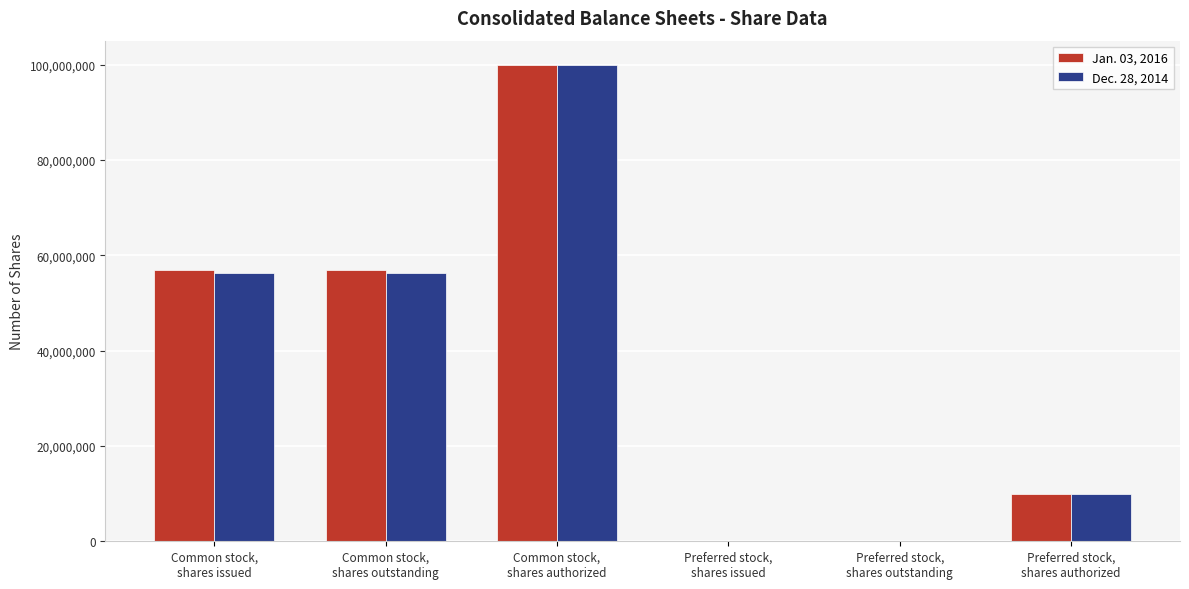

What are all the series names shown in the legend?

Jan. 03, 2016, Dec. 28, 2014